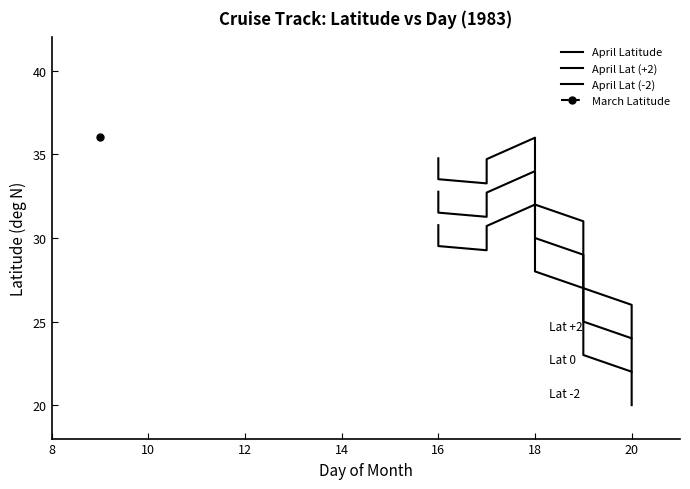

At which label does April Latitude reach its peak?

18